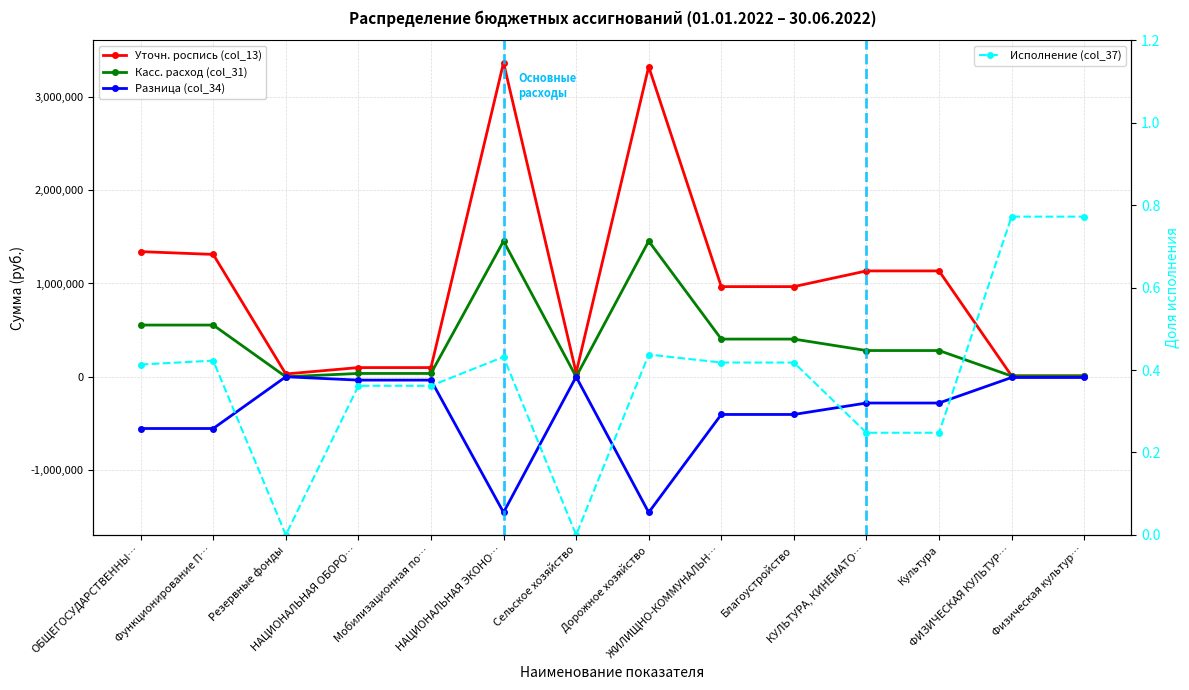

Reading left to right, transcribe all the data shown in this chart.

Уточн. роспись (col_13): ОБЩЕГОСУДАРСТВЕННЫ…=1341600.0	Функционирование П…=1311600.0	Резервные фонды=30000.0	НАЦИОНАЛЬНАЯ ОБОРО…=98582.6	Мобилизационная по…=98582.6	НАЦИОНАЛЬНАЯ ЭКОНО…=3366938.2	Сельское хозяйство=43062.7	Дорожное хозяйство=3323875.5	ЖИЛИЩНО-КОММУНАЛЬН…=966319.0	Благоустройство=966319.0	КУЛЬТУРА, КИНЕМАТО…=1134800.0	Культура=1134800.0	ФИЗИЧЕСКАЯ КУЛЬТУР…=10000.0	Физическая культур…=10000.0
Касс. расход (col_31): ОБЩЕГОСУДАРСТВЕННЫ…=554479.1	Функционирование П…=554479.1	Резервные фонды=0.0	НАЦИОНАЛЬНАЯ ОБОРО…=35662.2	Мобилизационная по…=35662.2	НАЦИОНАЛЬНАЯ ЭКОНО…=1454239.5	Сельское хозяйство=0.0	Дорожное хозяйство=1454239.5	ЖИЛИЩНО-КОММУНАЛЬН…=404034.5	Благоустройство=404034.5	КУЛЬТУРА, КИНЕМАТО…=281281.2	Культура=281281.2	ФИЗИЧЕСКАЯ КУЛЬТУР…=7720.0	Физическая культур…=7720.0
Разница (col_34): ОБЩЕГОСУДАРСТВЕННЫ…=-554479.1	Функционирование П…=-554479.1	Резервные фонды=0.0	НАЦИОНАЛЬНАЯ ОБОРО…=-35662.2	Мобилизационная по…=-35662.2	НАЦИОНАЛЬНАЯ ЭКОНО…=-1454239.5	Сельское хозяйство=0.0	Дорожное хозяйство=-1454239.5	ЖИЛИЩНО-КОММУНАЛЬН…=-404034.5	Благоустройство=-404034.5	КУЛЬТУРА, КИНЕМАТО…=-281281.2	Культура=-281281.2	ФИЗИЧЕСКАЯ КУЛЬТУР…=-7720.0	Физическая культур…=-7720.0
Исполнение (col_37): ОБЩЕГОСУДАРСТВЕННЫ…=0.4	Функционирование П…=0.4	Резервные фонды=0.0	НАЦИОНАЛЬНАЯ ОБОРО…=0.4	Мобилизационная по…=0.4	НАЦИОНАЛЬНАЯ ЭКОНО…=0.4	Сельское хозяйство=0.0	Дорожное хозяйство=0.4	ЖИЛИЩНО-КОММУНАЛЬН…=0.4	Благоустройство=0.4	КУЛЬТУРА, КИНЕМАТО…=0.2	Культура=0.2	ФИЗИЧЕСКАЯ КУЛЬТУР…=0.8	Физическая культур…=0.8